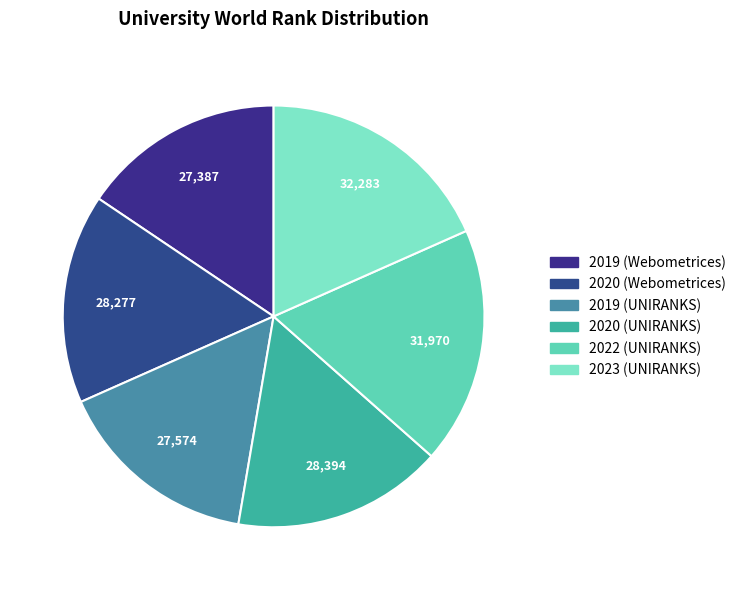

Does 2020 (UNIRANKS) account for over 50% of the chart?

No